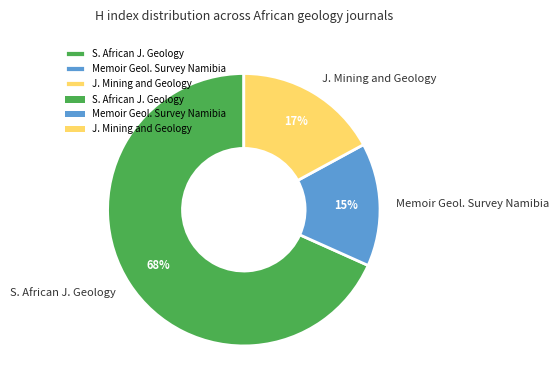

Approximately how many times larger is the value at Memoir Geol. Survey Namibia compared to J. Mining and Geology?

0.9